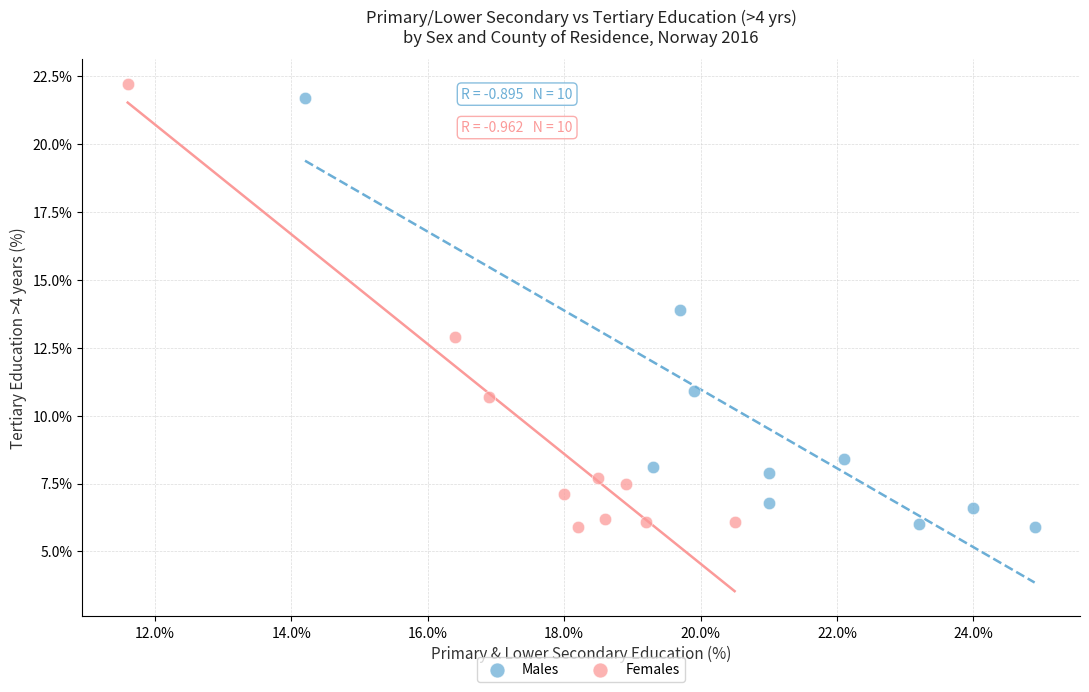

Which series has the largest Y range (max minus min)?

Females